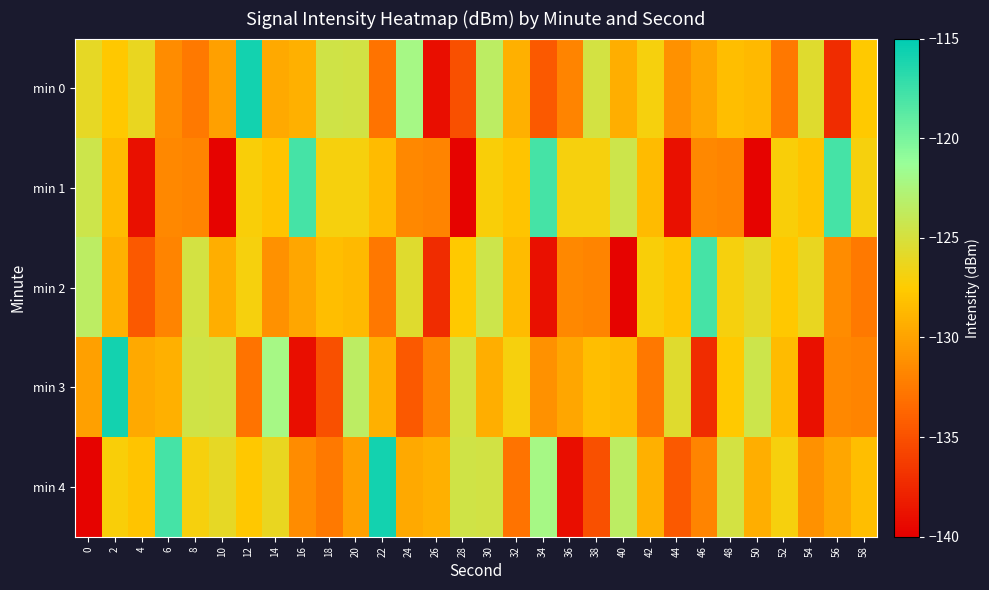

Which category has the highest value across all series?

12